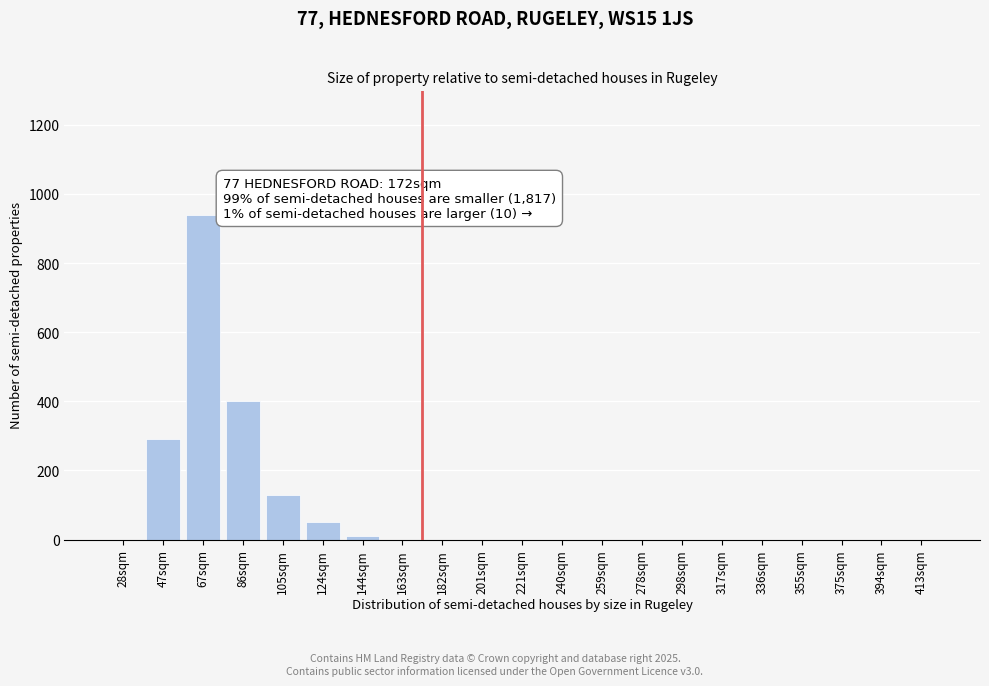

Reading left to right, extract all data points from this chart.

28sqm=0	47sqm=290	67sqm=940	86sqm=400	105sqm=130	124sqm=50	144sqm=10	163sqm=0	182sqm=0	201sqm=0	221sqm=0	240sqm=0	259sqm=0	278sqm=0	298sqm=0	317sqm=0	336sqm=0	355sqm=0	375sqm=0	394sqm=0	413sqm=0